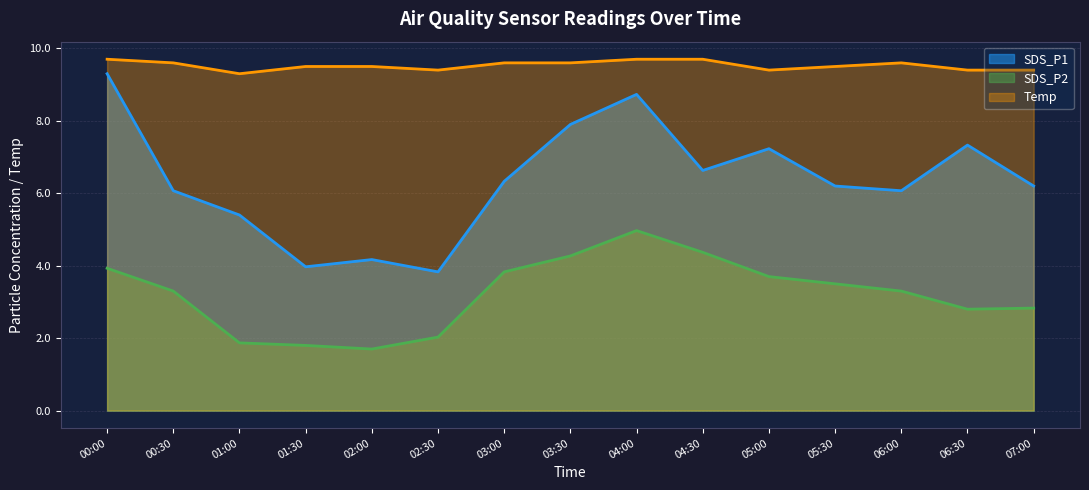

In SDS_P1, how many points are higher than both neighbors (excluding endpoints)?

4